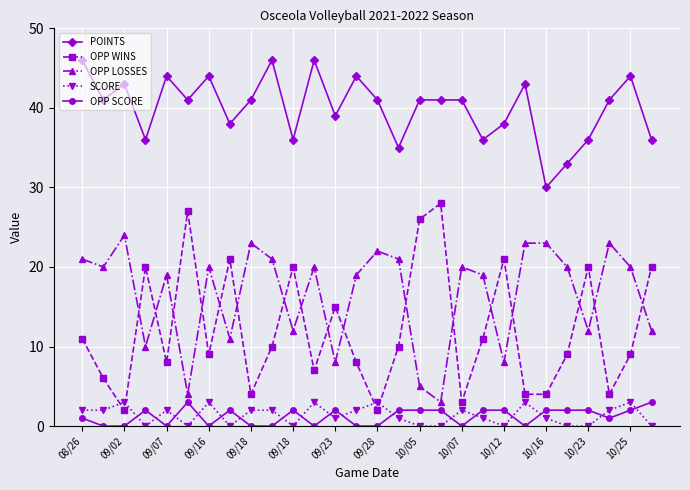

What is the sum of all OPP WINS values?

339